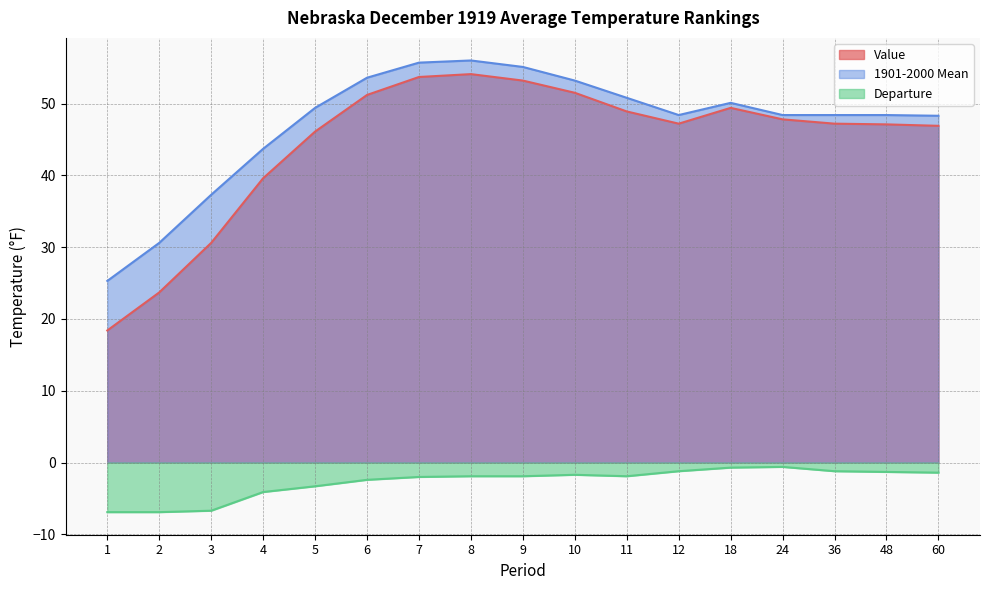

At how many categories does at least one series exceed 2?

17